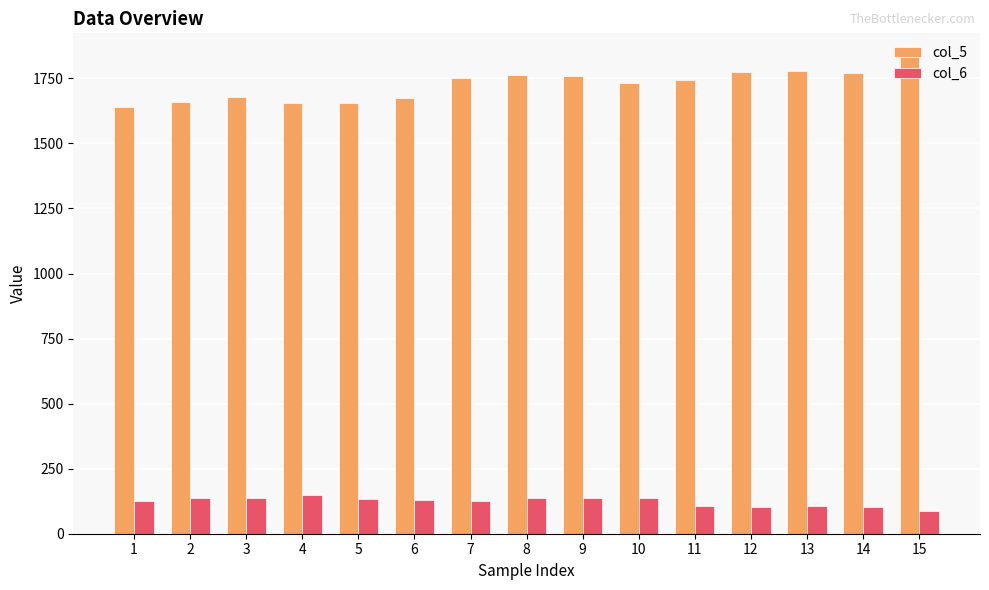

What is the spread (max minus min) of values at 1?

1512.9